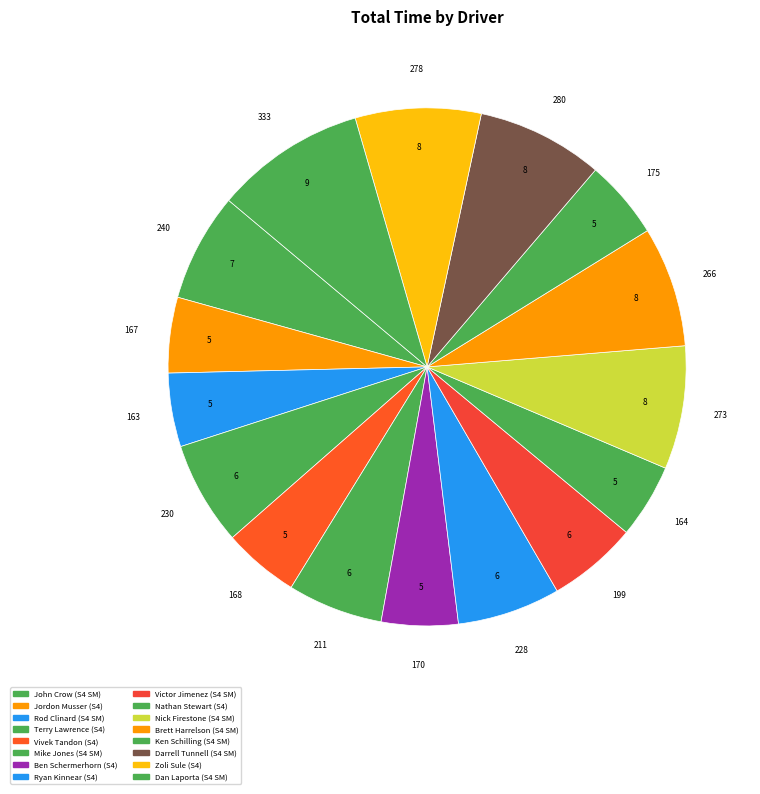

How many segments does this pie chart have?

16